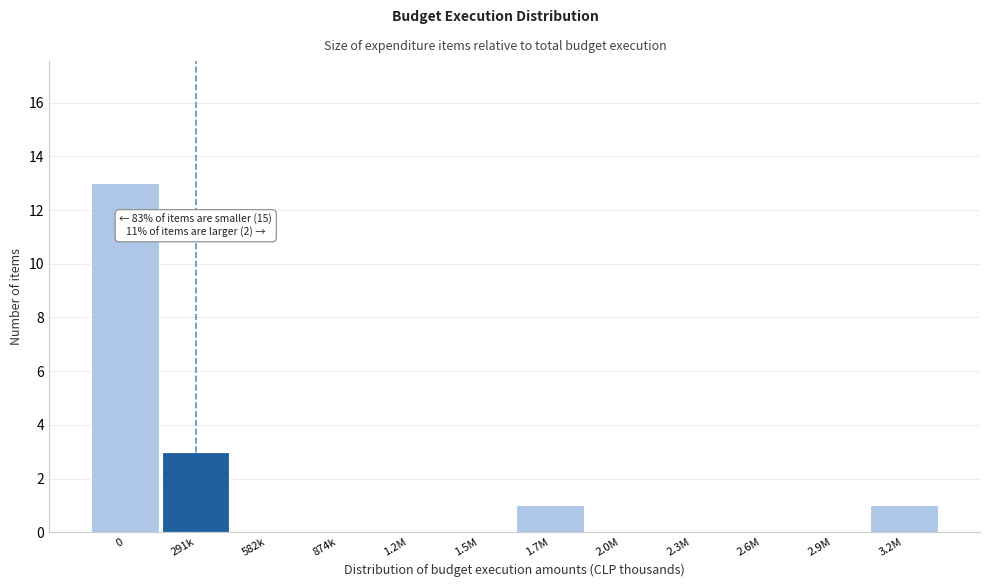

Reading left to right, list all the values displayed in this chart.

0=13	291k=3	582k=0	874k=0	1.2M=0	1.5M=0	1.7M=1	2.0M=0	2.3M=0	2.6M=0	2.9M=0	3.2M=1